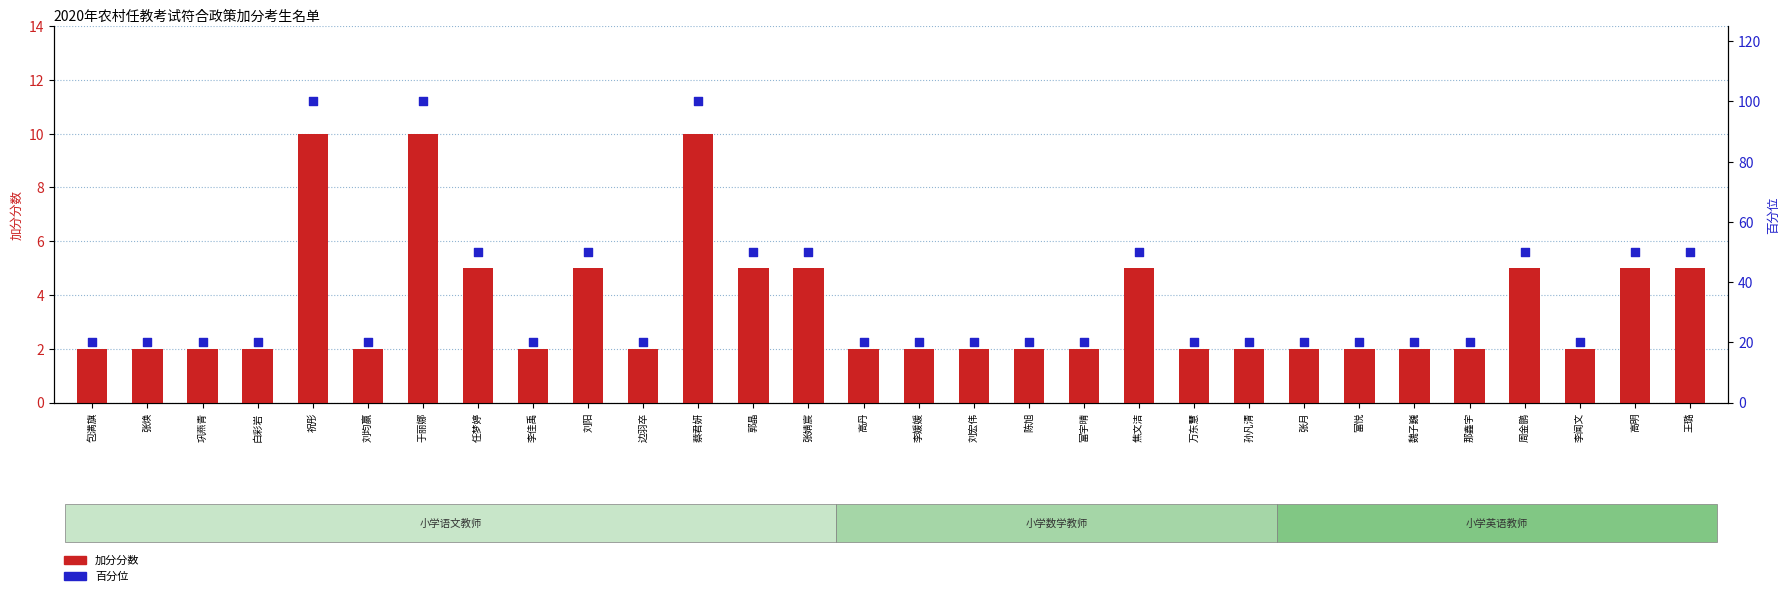

Is the value of 加分分数 at 郭晶 greater than the value of 百分位 at 李闻文?

No